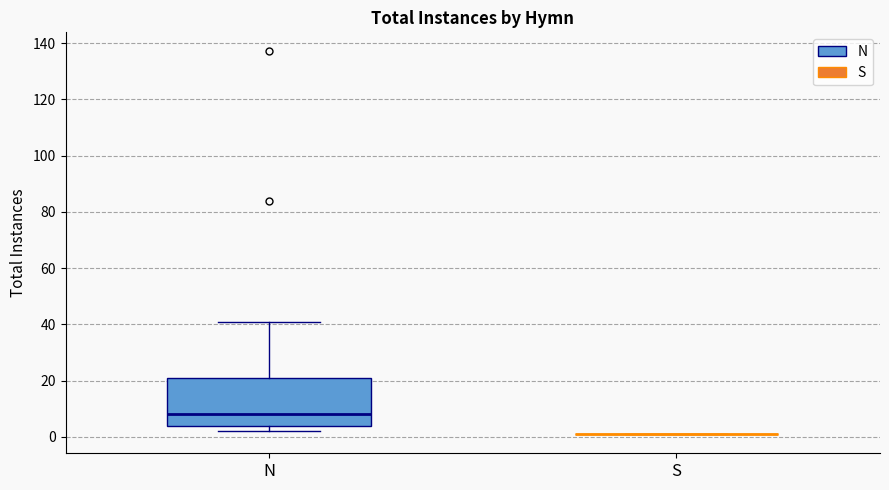

Where is the lower edge of the box for N on the y-axis? The values are not printed on the chart, so give them approximately, as read against the axis.

4